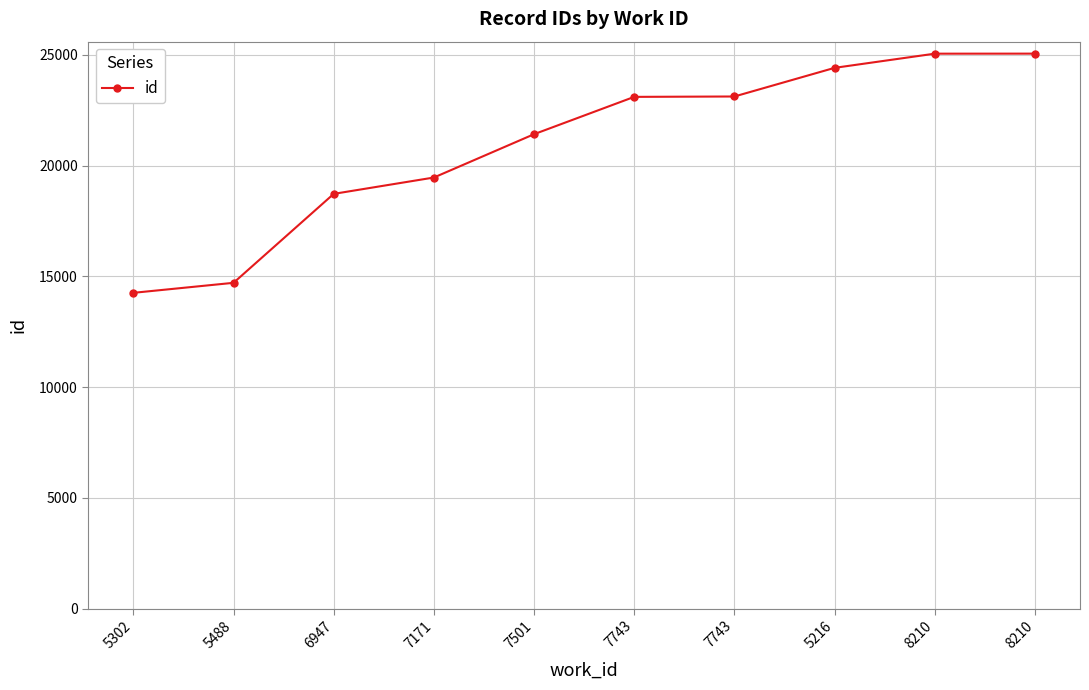

What is the minimum value shown in the chart?

14257